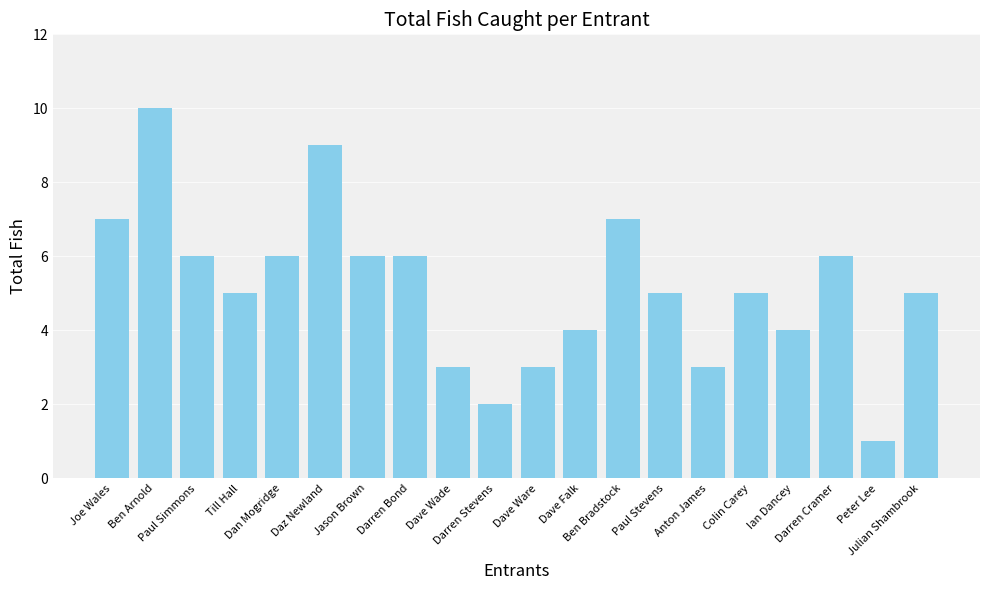

How many series are shown in this chart?

1